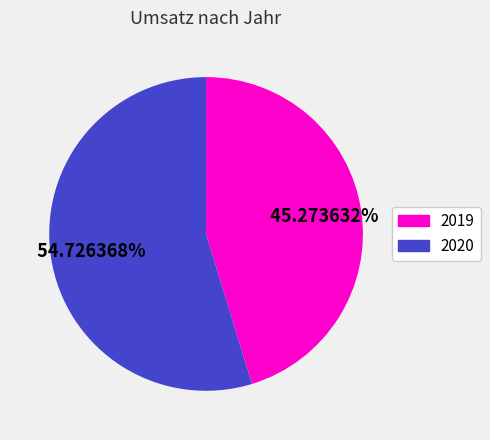

To the nearest percent, what is the difference between the largest and smallest slice percentages?

9%